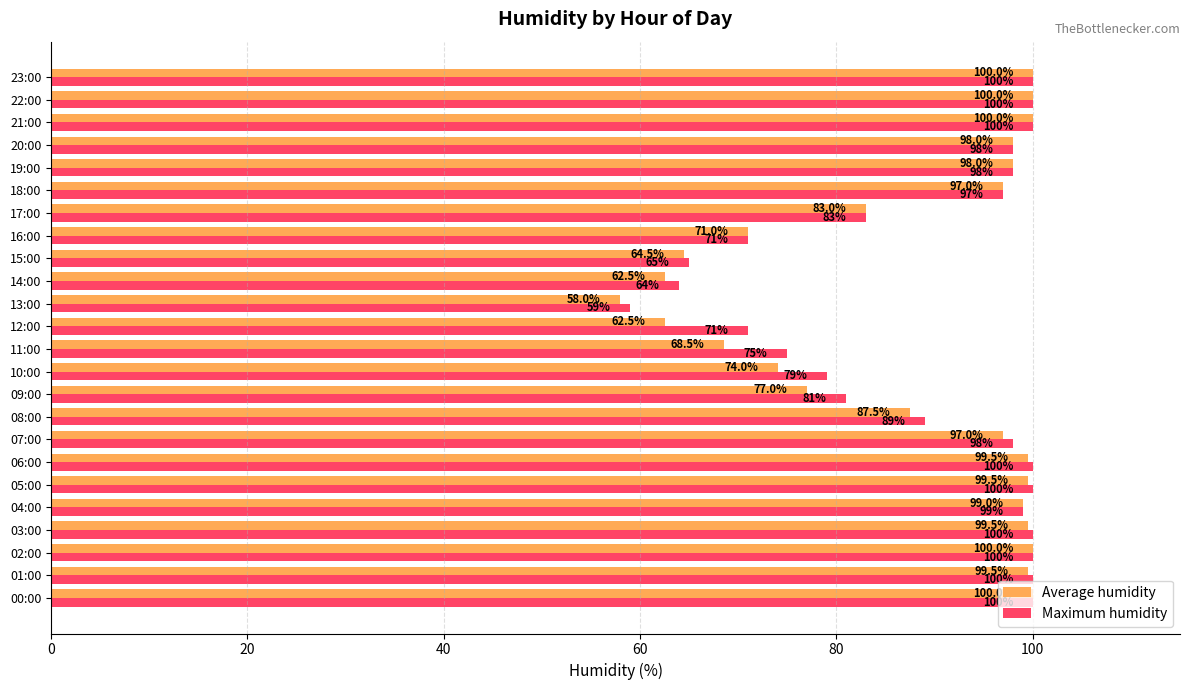

List the series in order of their overall mean, highest first.

Maximum humidity, Average humidity